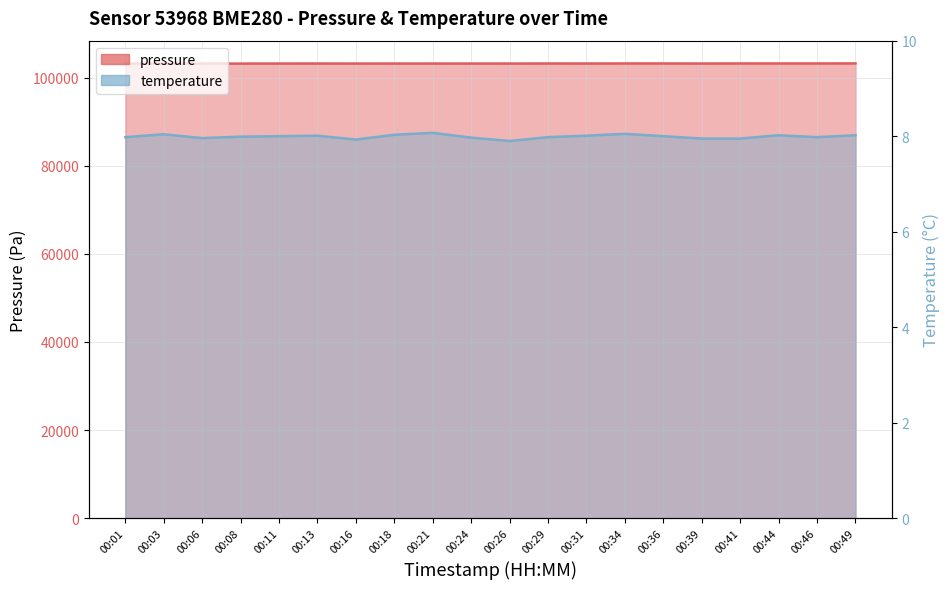

Between 00:16 and 00:18, which series saw the biggest shift?

temperature